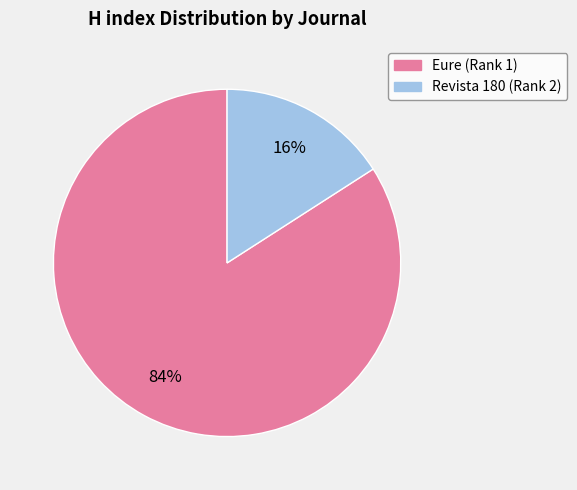

Do Revista 180 (Rank 2) and Eure (Rank 1) together represent more than half of the pie?

Yes